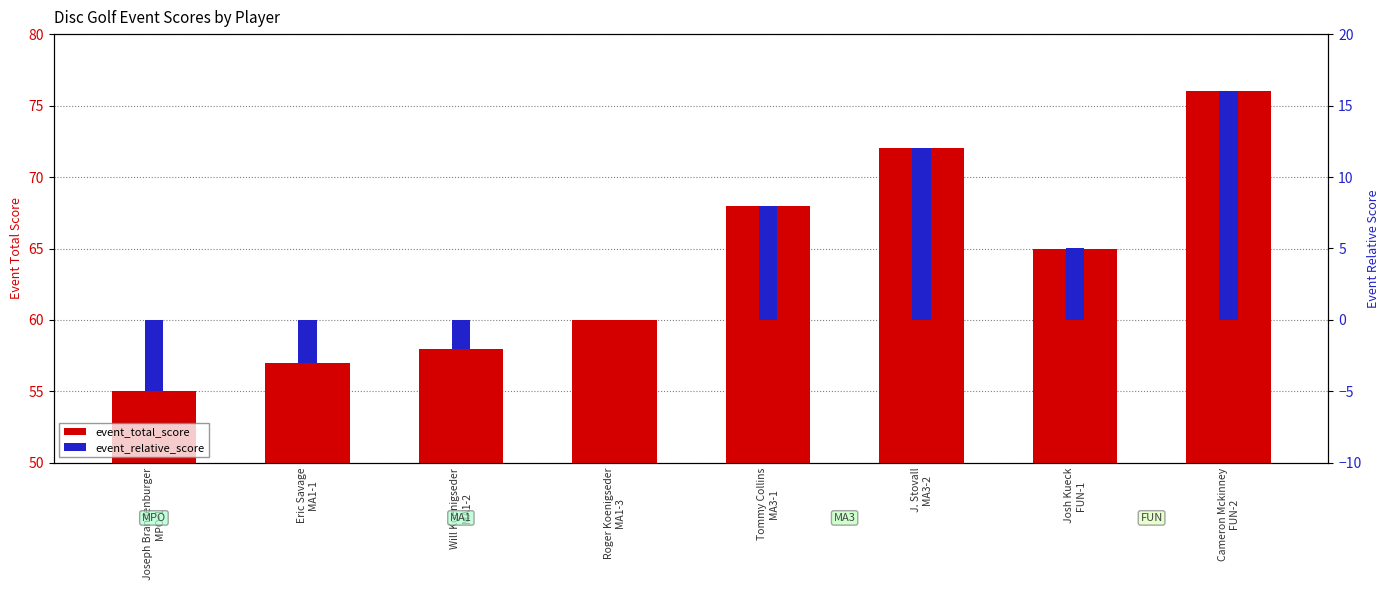

What is the spread (max minus min) of values at Joseph Brandenburger
MPO-1?

60